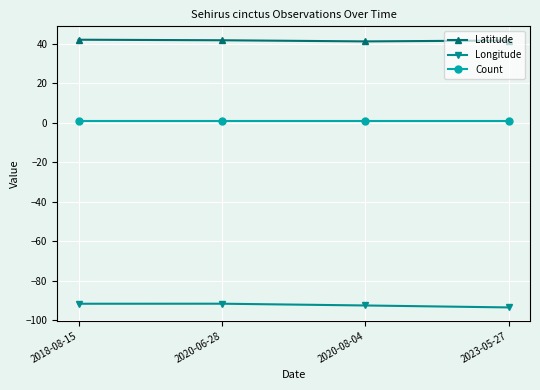

What is the label of the 3rd point from the right?

2020-06-28